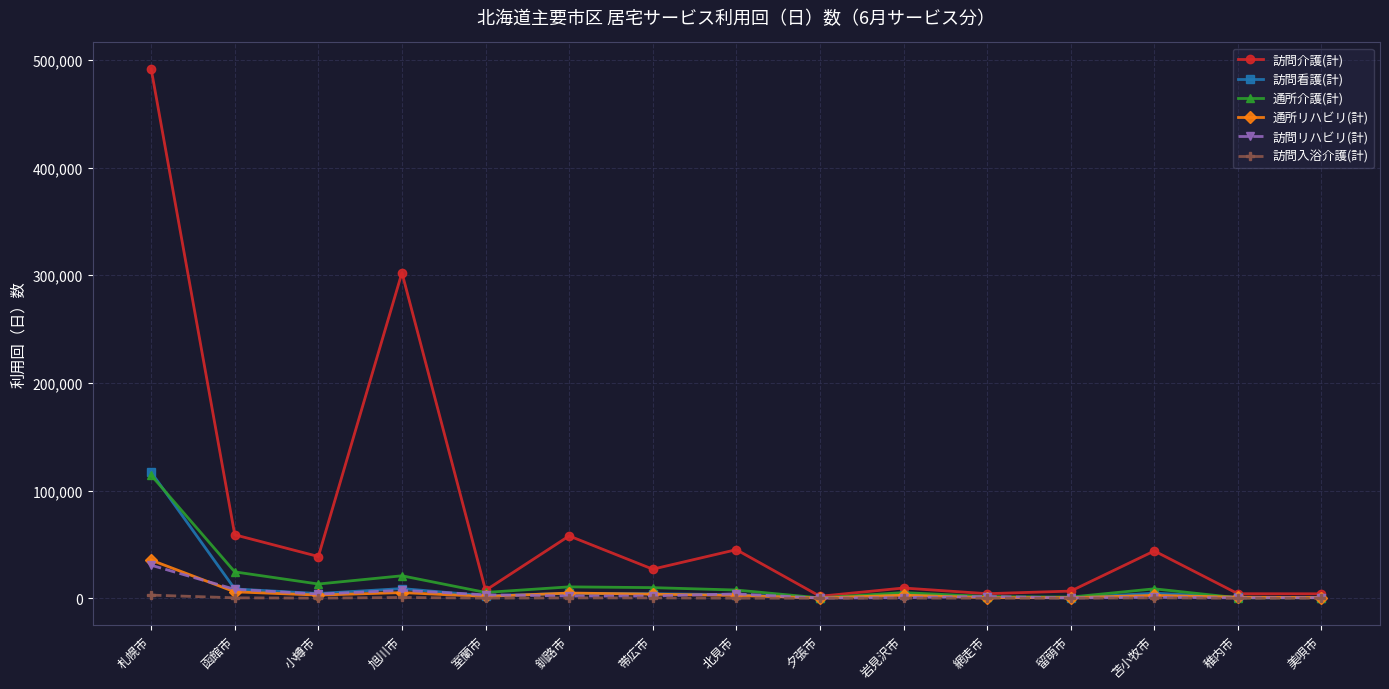

What is the label of the 4th point from the left?

旭川市